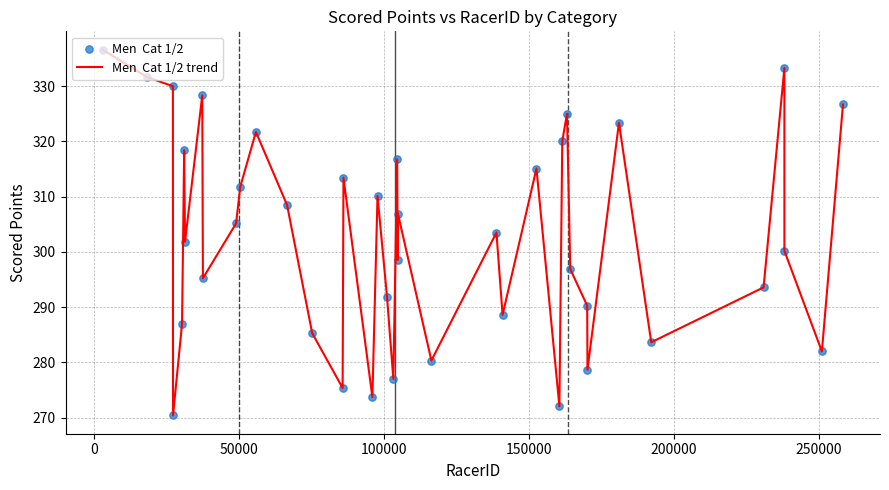

What is the minimum value shown in the chart?

270.4